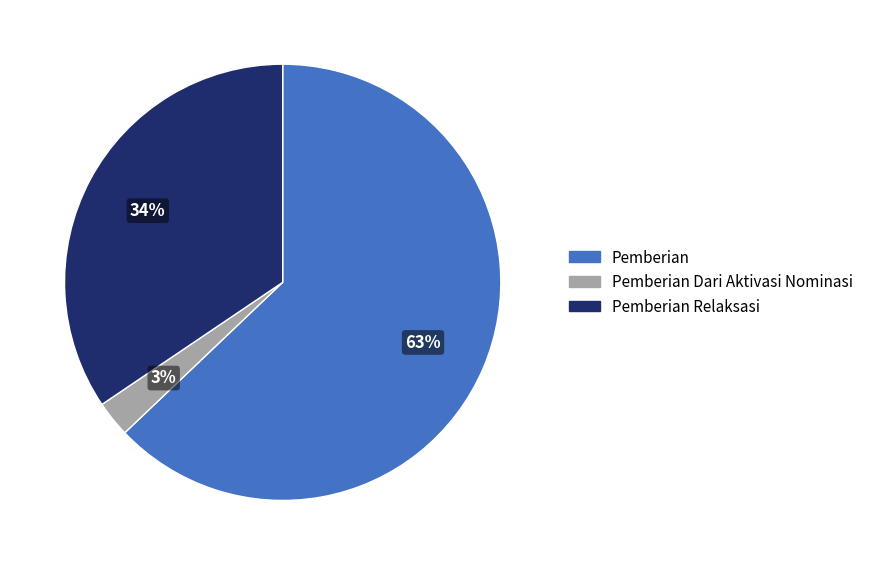

Is it true that Pemberian Relaksasi is 20% of the pie?

False